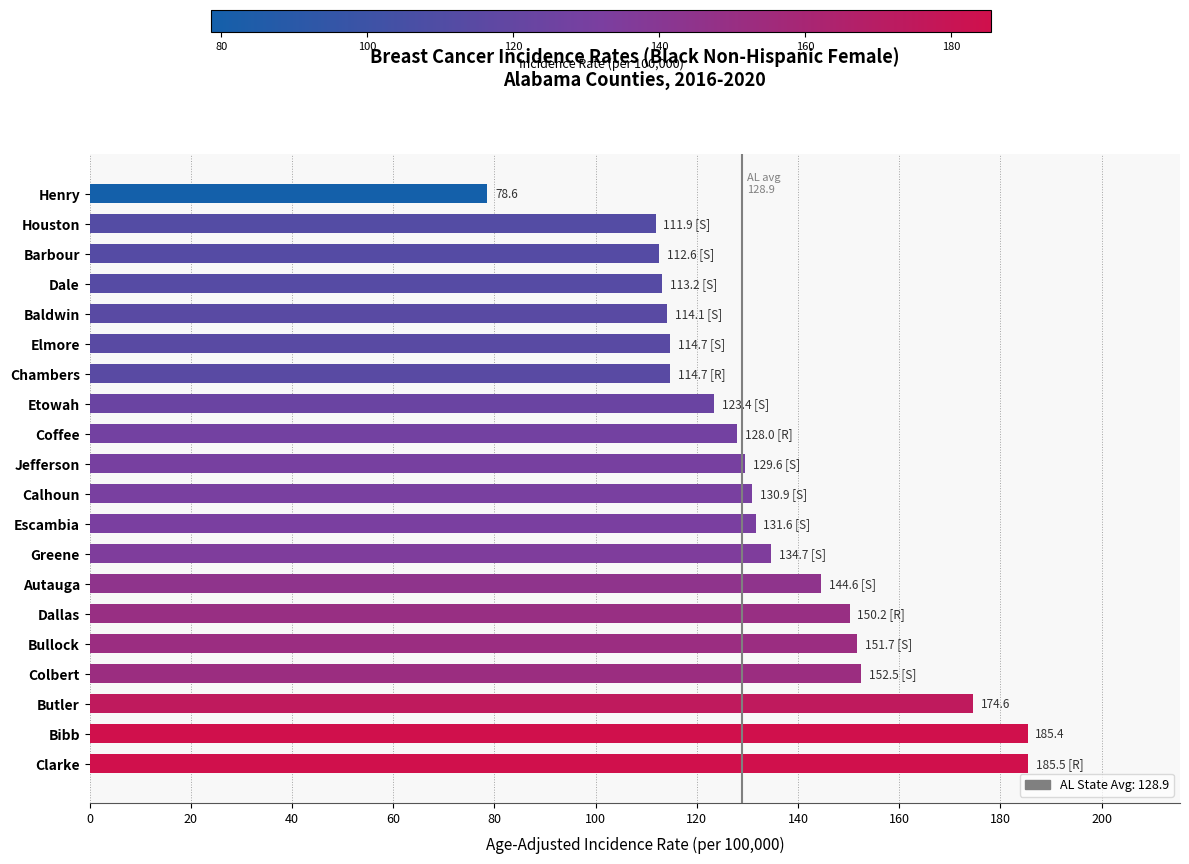

What is the approximate value at Clarke?

185.5